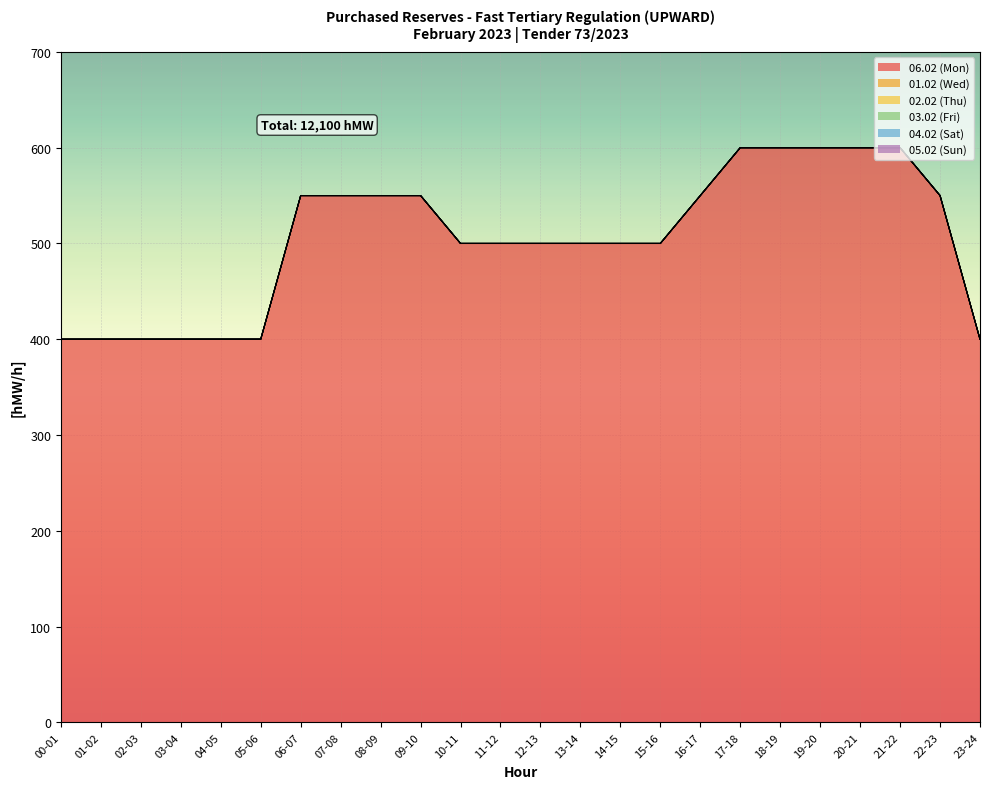

At how many categories does at least one series exceed 589?

5